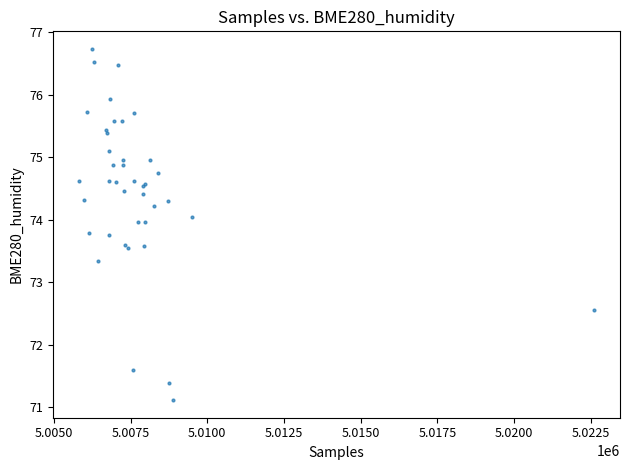

What Y value in the scatter plot is closest to 73?

73.3